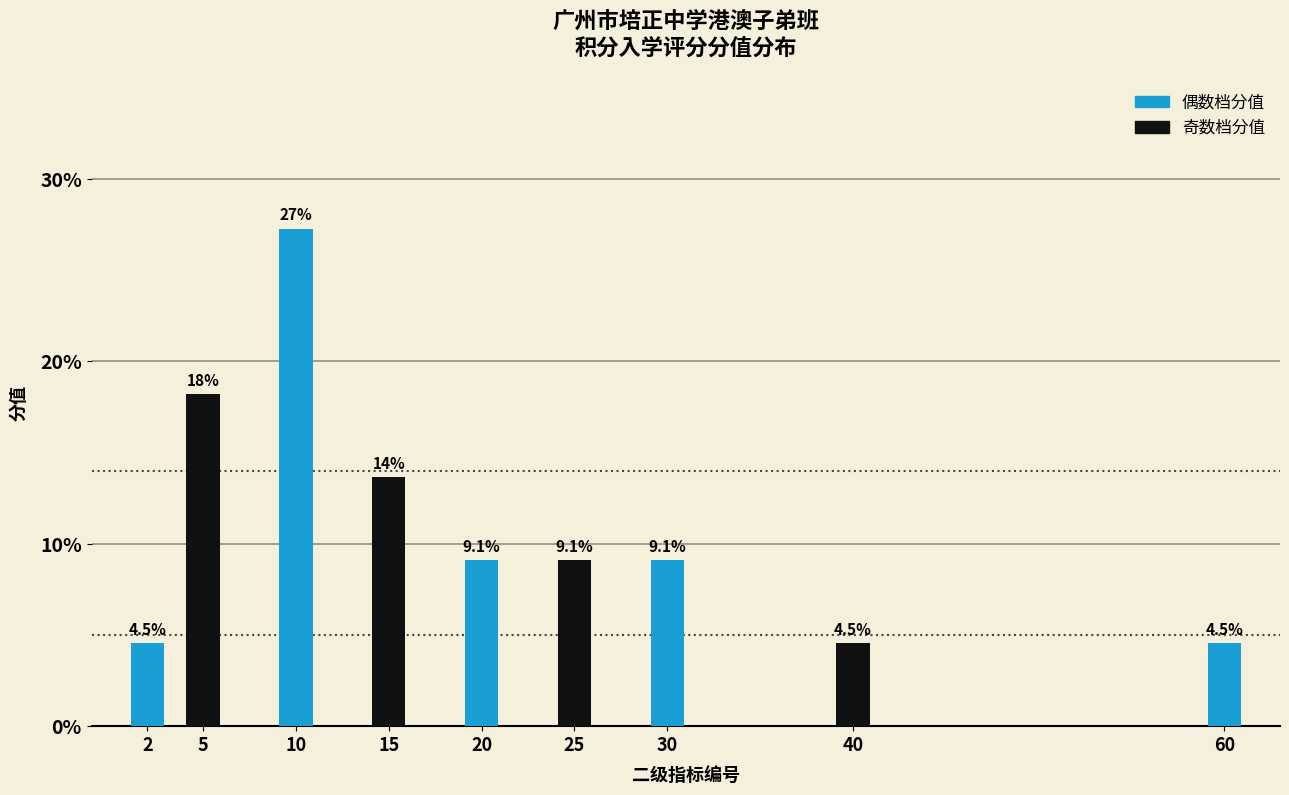

Reading left to right, extract all data points from this chart.

4.5	18.2	27.3	13.6	9.1	9.1	9.1	4.5	4.5